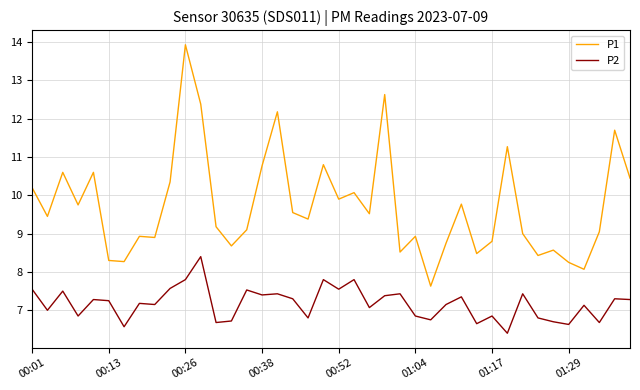

What is the lowest value of the P1 series?

7.6